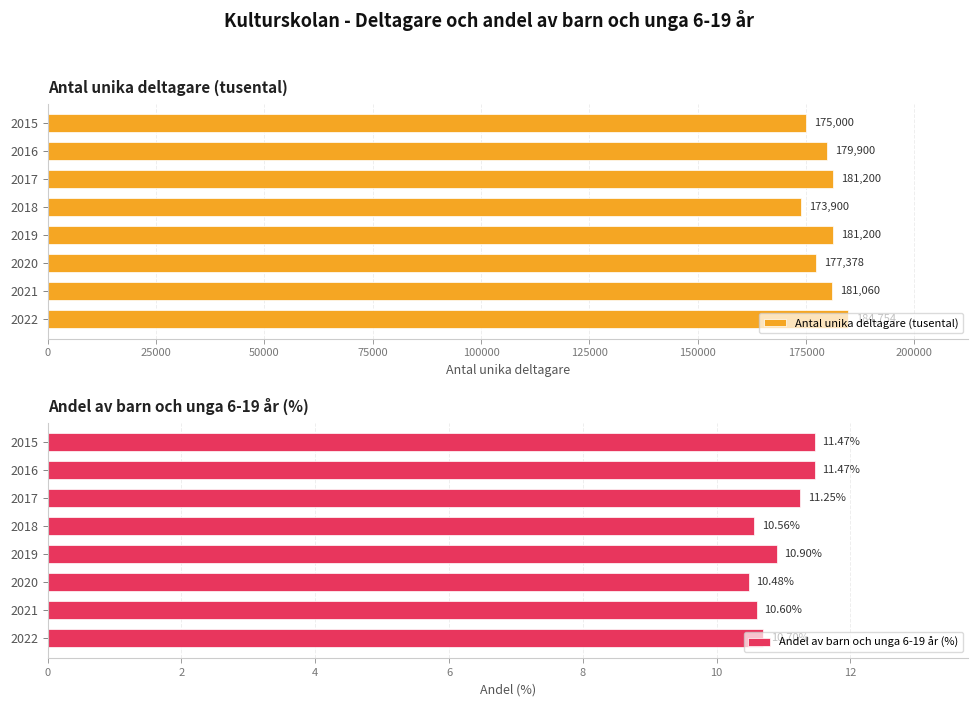

What is the value of the Andel av barn och unga 6-19 år (%) bar at the 4th from the left?

10.9